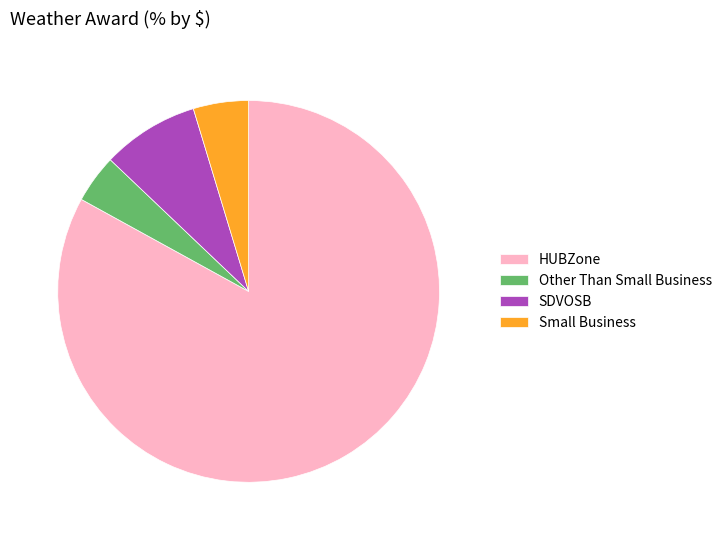

Is the sum of Small Business and HUBZone greater than half?

Yes